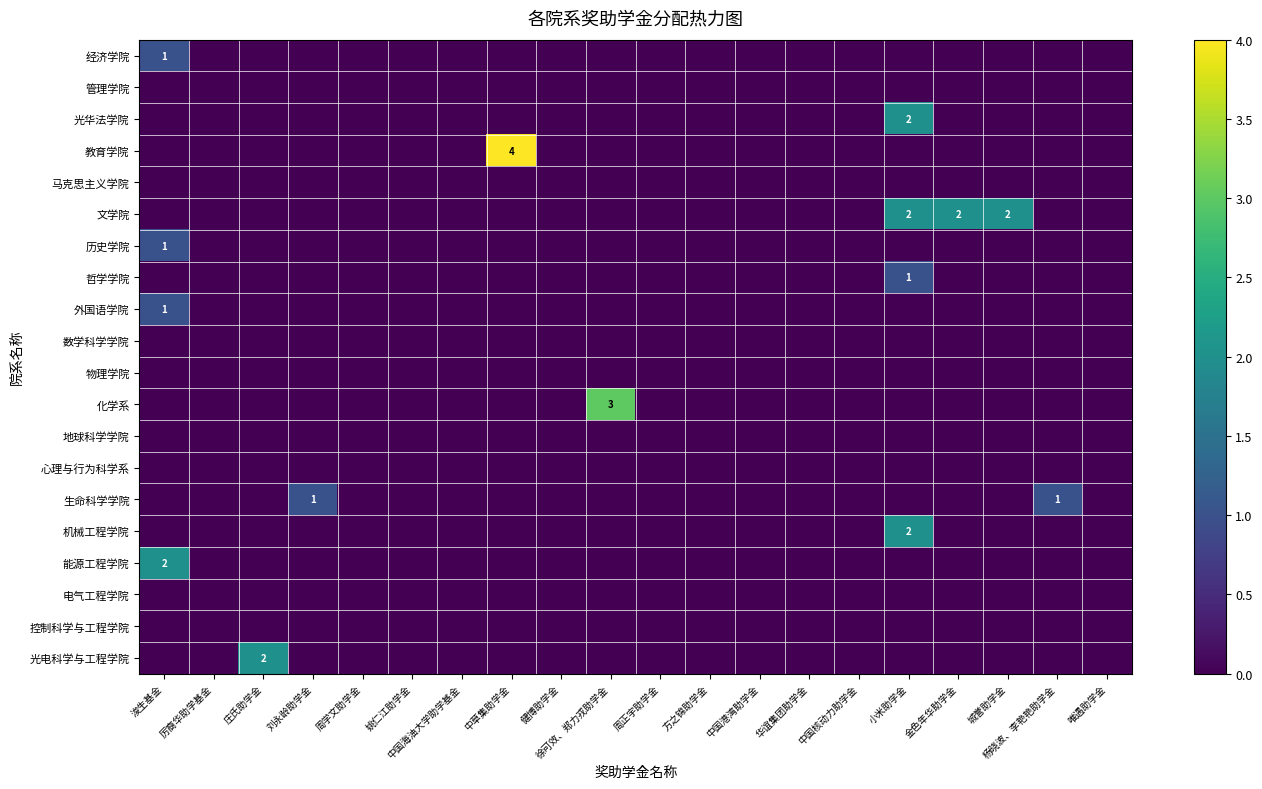

Rank the series at 浚生基金 from lowest to highest value.

管理学院, 光华法学院, 教育学院, 马克思主义学院, 文学院, 哲学学院, 数学科学学院, 物理学院, 化学系, 地球科学学院, 心理与行为科学系, 生命科学学院, 机械工程学院, 电气工程学院, 控制科学与工程学院, 光电科学与工程学院, 经济学院, 历史学院, 外国语学院, 能源工程学院